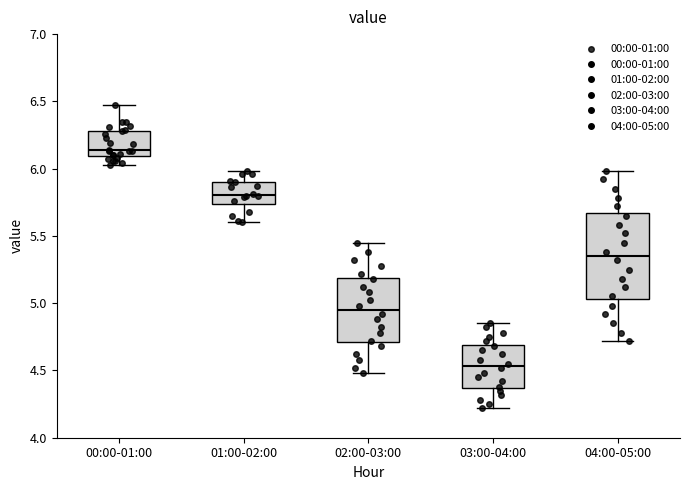

Which box has the highest median line?

00:00-01:00